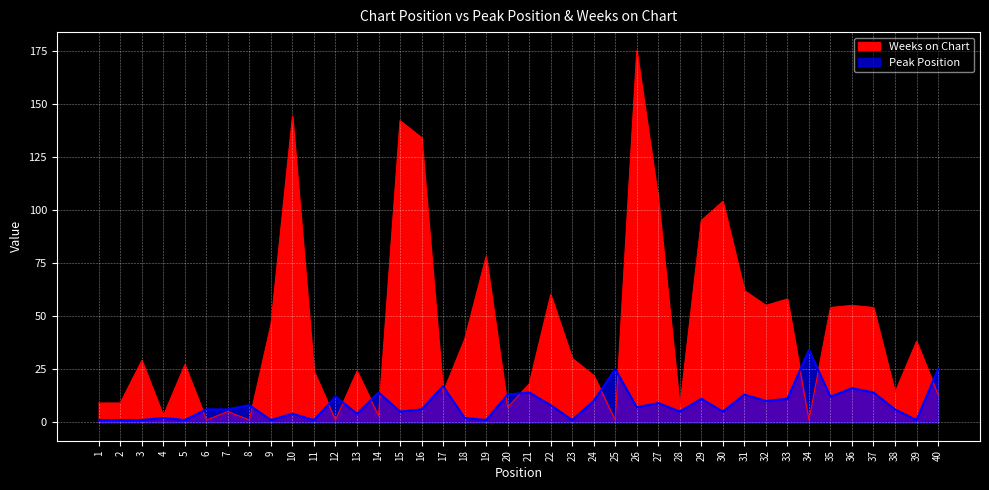

Does the chart display data point markers on the line(s)?

No